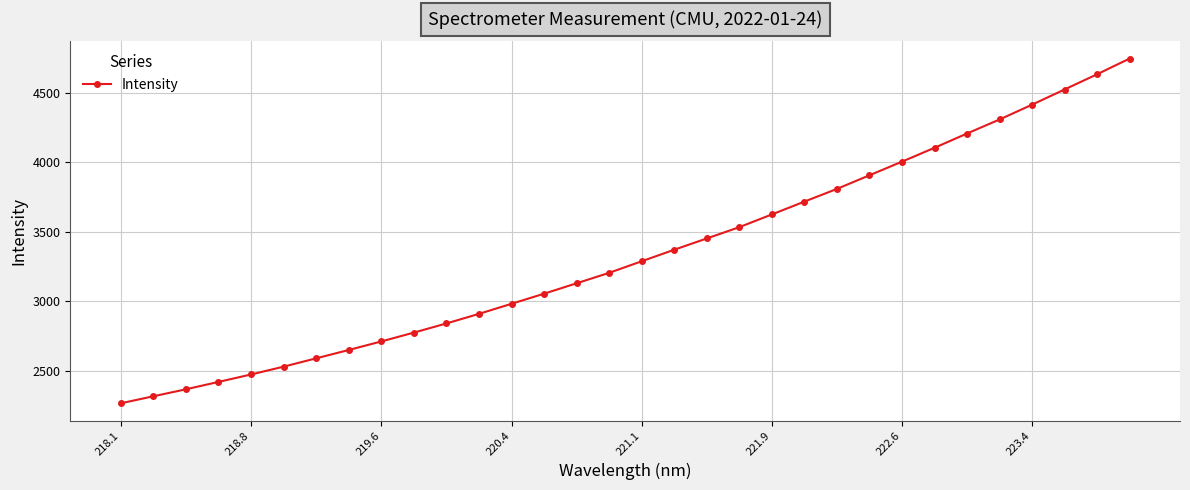

What is the difference between the maximum and minimum values?

2476.7